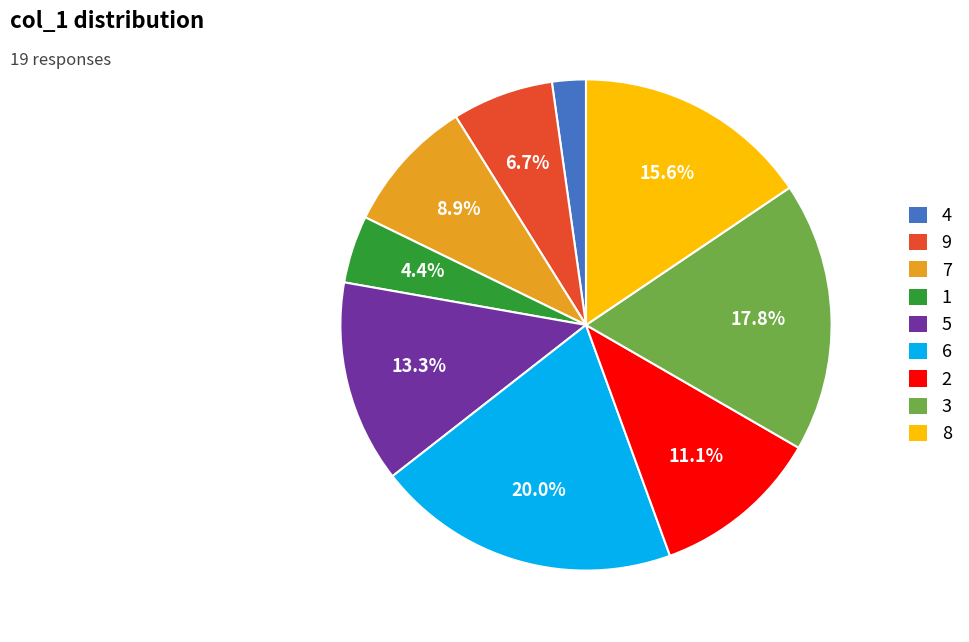

Does any single category account for the majority?

No